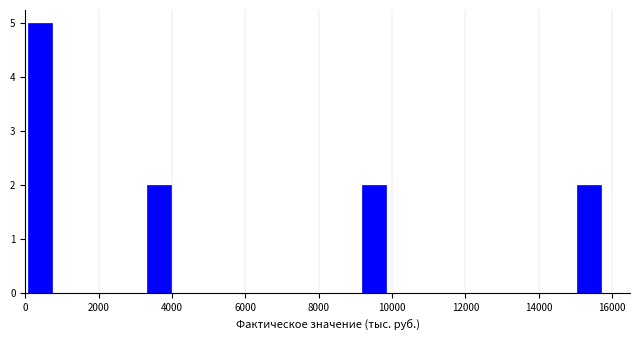

Around what value on the x-axis is the tallest bar? Give the approximate position of its centre, as read against the axis.

400